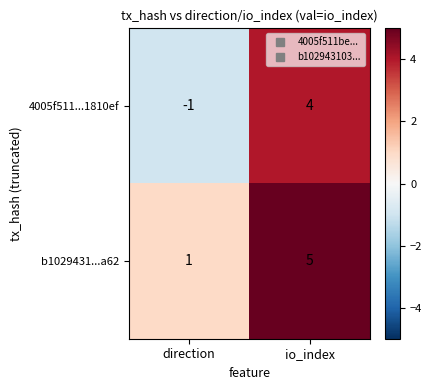

What is the difference between the highest and lowest values at direction?

2